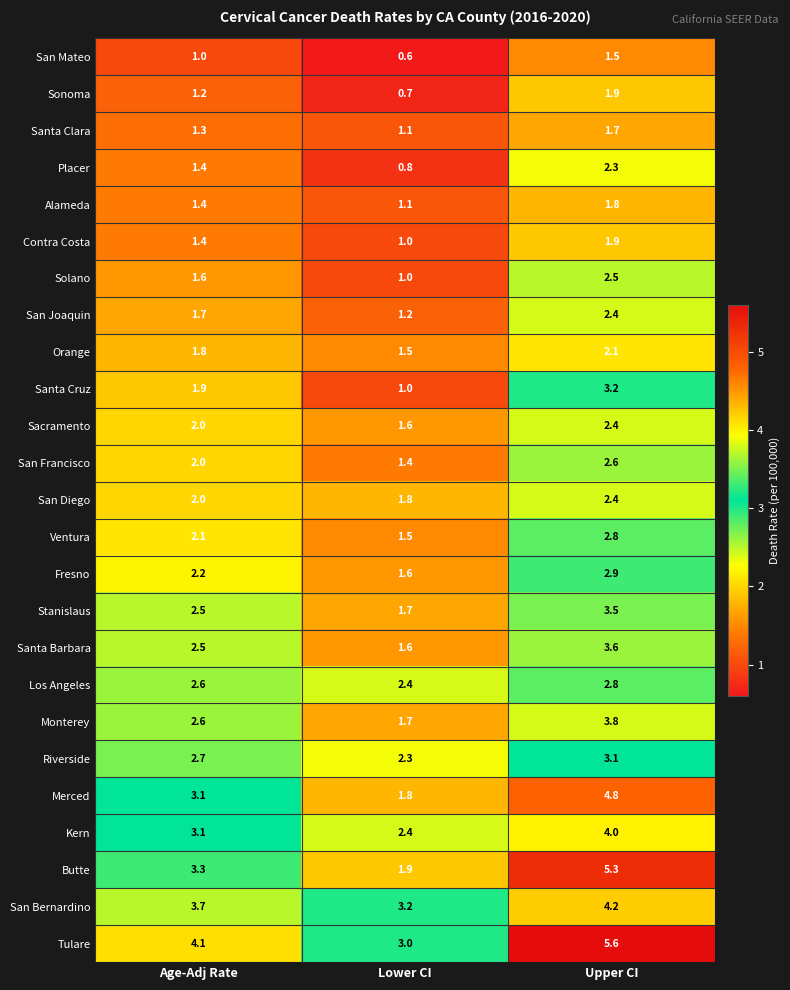

At which category is the sum across all series the highest?

Upper CI